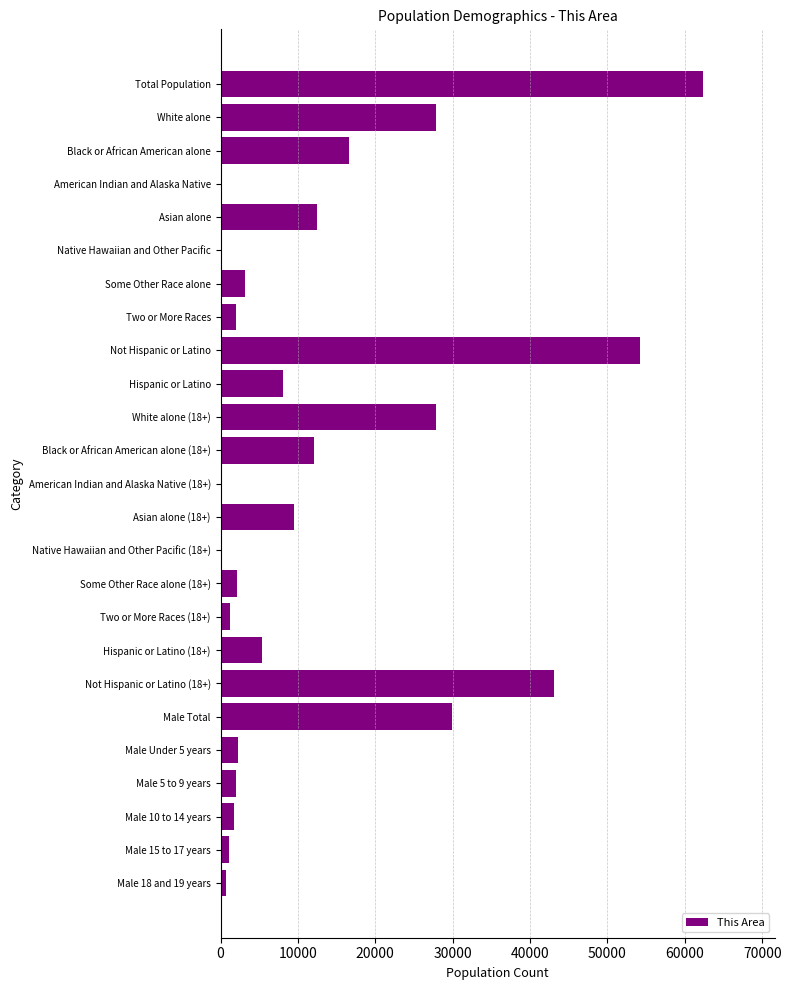

What is the maximum value shown in the chart?

62300